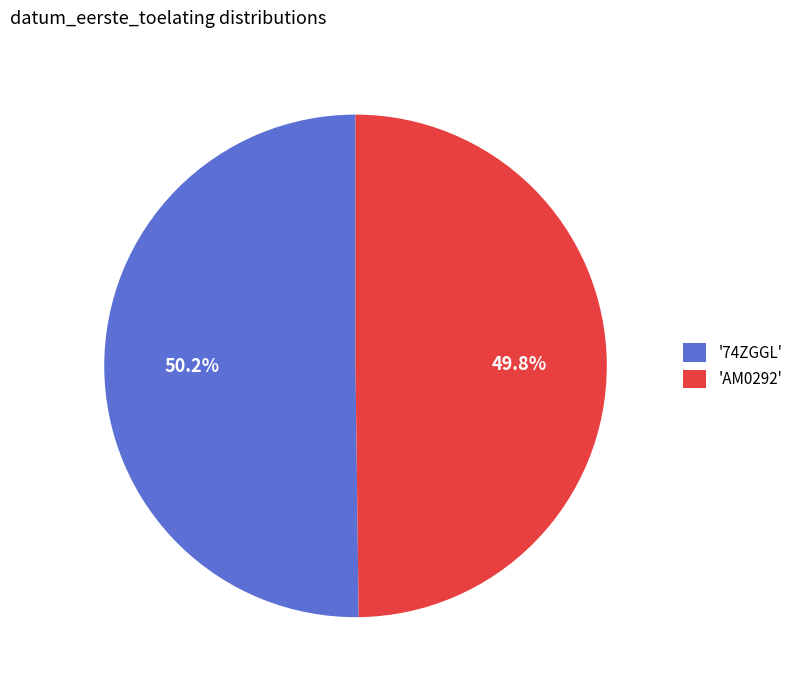

Do '74ZGGL' and 'AM0292' together represent more than half of the pie?

Yes